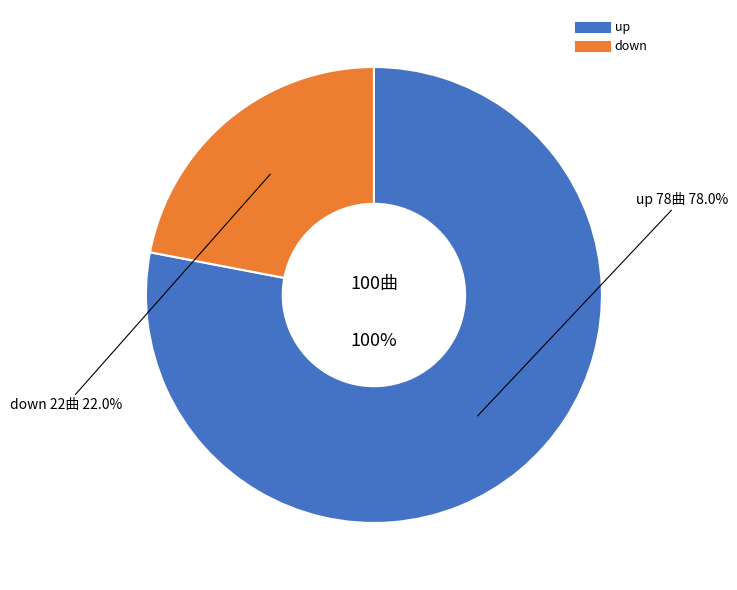

Does up account for over 50% of the chart?

Yes